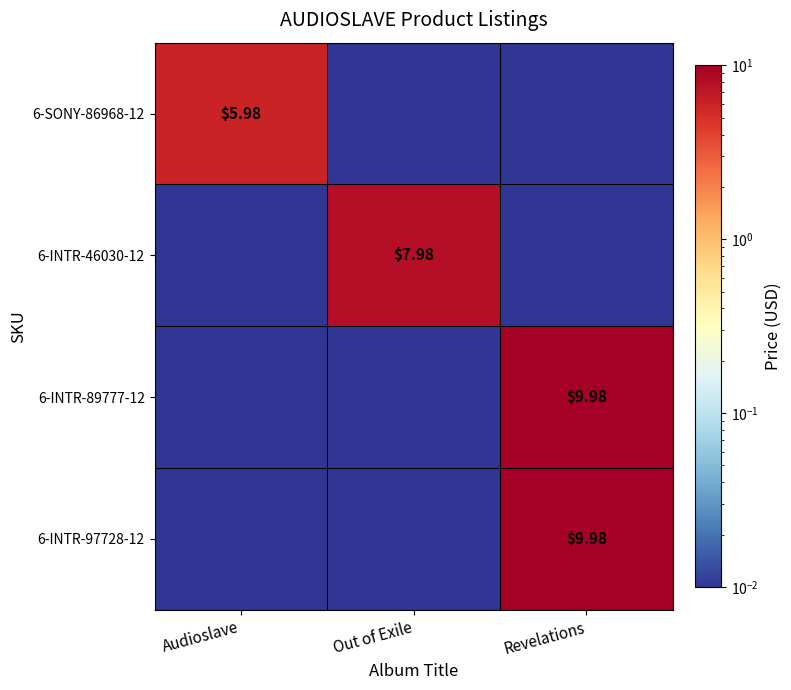

How many distinct data groups are displayed?

4